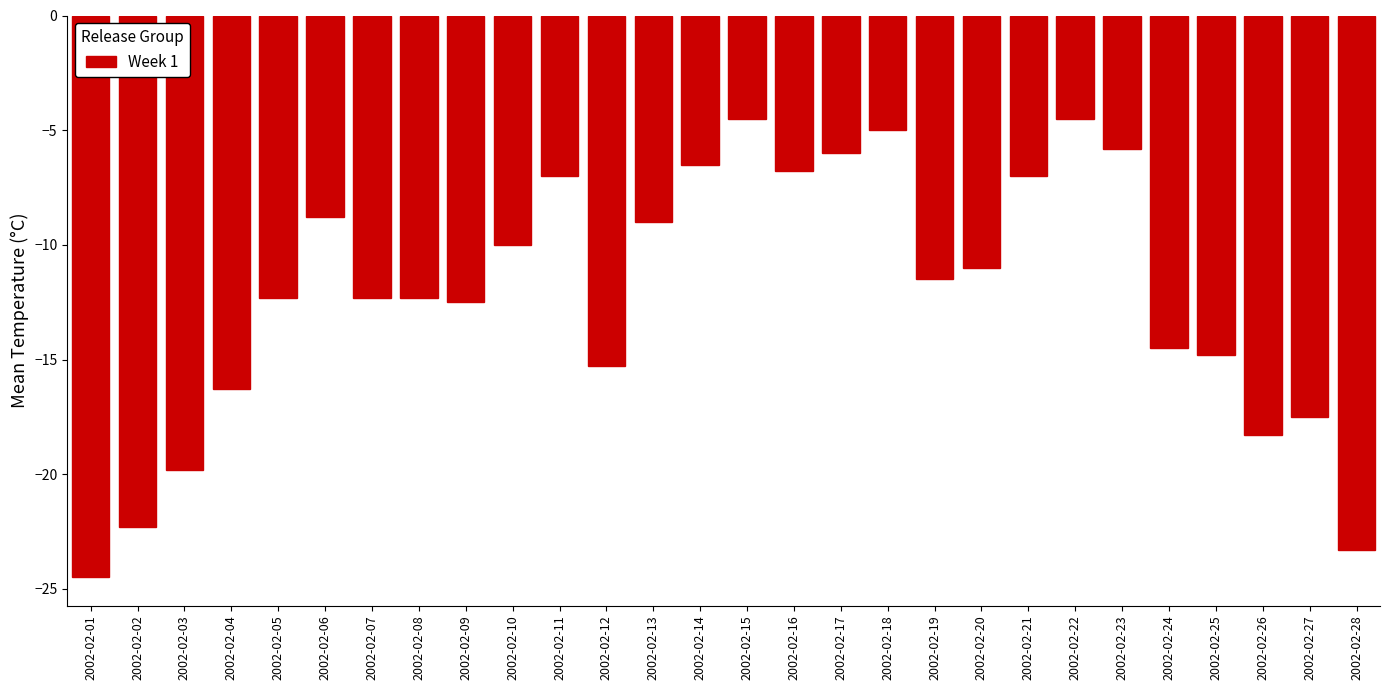

Reading left to right, what are all the values shown in this chart?

2002-02-01=-24.5	2002-02-02=-22.3	2002-02-03=-19.8	2002-02-04=-16.3	2002-02-05=-12.3	2002-02-06=-8.8	2002-02-07=-12.3	2002-02-08=-12.3	2002-02-09=-12.5	2002-02-10=-10.0	2002-02-11=-7.0	2002-02-12=-15.3	2002-02-13=-9.0	2002-02-14=-6.5	2002-02-15=-4.5	2002-02-16=-6.8	2002-02-17=-6.0	2002-02-18=-5.0	2002-02-19=-11.5	2002-02-20=-11.0	2002-02-21=-7.0	2002-02-22=-4.5	2002-02-23=-5.8	2002-02-24=-14.5	2002-02-25=-14.8	2002-02-26=-18.3	2002-02-27=-17.5	2002-02-28=-23.3